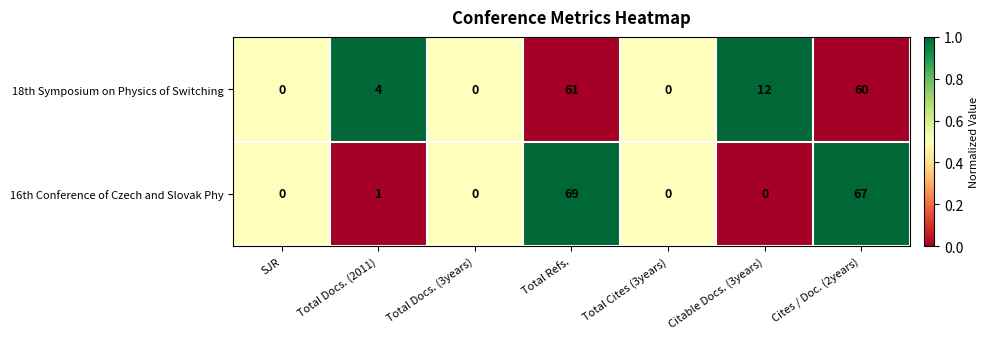

Rank the series at Total Refs. from lowest to highest value.

18th Symposium on Physics of Switching, 16th Conference of Czech and Slovak Phy